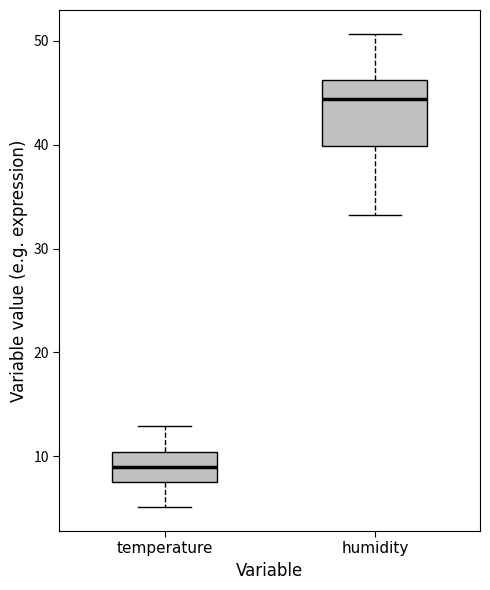

Which box has the highest median line?

humidity